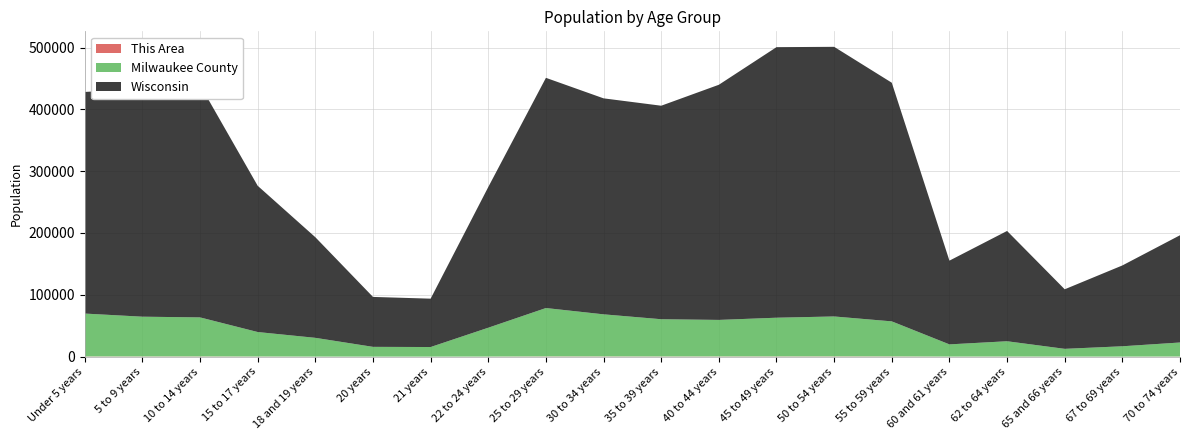

Reading left to right, transcribe all the data shown in this chart.

This Area: Under 5 years=312	5 to 9 years=320	10 to 14 years=336	15 to 17 years=206	18 and 19 years=98	20 years=39	21 years=32	22 to 24 years=138	25 to 29 years=368	30 to 34 years=342	35 to 39 years=292	40 to 44 years=331	45 to 49 years=359	50 to 54 years=396	55 to 59 years=356	60 and 61 years=117	62 to 64 years=192	65 and 66 years=94	67 to 69 years=95	70 to 74 years=187
Milwaukee County: Under 5 years=69364	5 to 9 years=64289	10 to 14 years=63132	15 to 17 years=39592	18 and 19 years=30320	20 years=15782	21 years=15522	22 to 24 years=46653	25 to 29 years=78250	30 to 34 years=68088	35 to 39 years=60231	40 to 44 years=59070	45 to 49 years=62602	50 to 54 years=64588	55 to 59 years=56696	60 and 61 years=19713	62 to 64 years=24710	65 and 66 years=12522	67 to 69 years=16678	70 to 74 years=22684
Wisconsin: Under 5 years=358443	5 to 9 years=368617	10 to 14 years=375927	15 to 17 years=236505	18 and 19 years=162704	20 years=80763	21 years=78216	22 to 24 years=227573	25 to 29 years=372347	30 to 34 years=349347	35 to 39 years=345328	40 to 44 years=380338	45 to 49 years=437627	50 to 54 years=436126	55 to 59 years=385986	60 and 61 years=135437	62 to 64 years=178388	65 and 66 years=96316	67 to 69 years=130713	70 to 74 years=173467